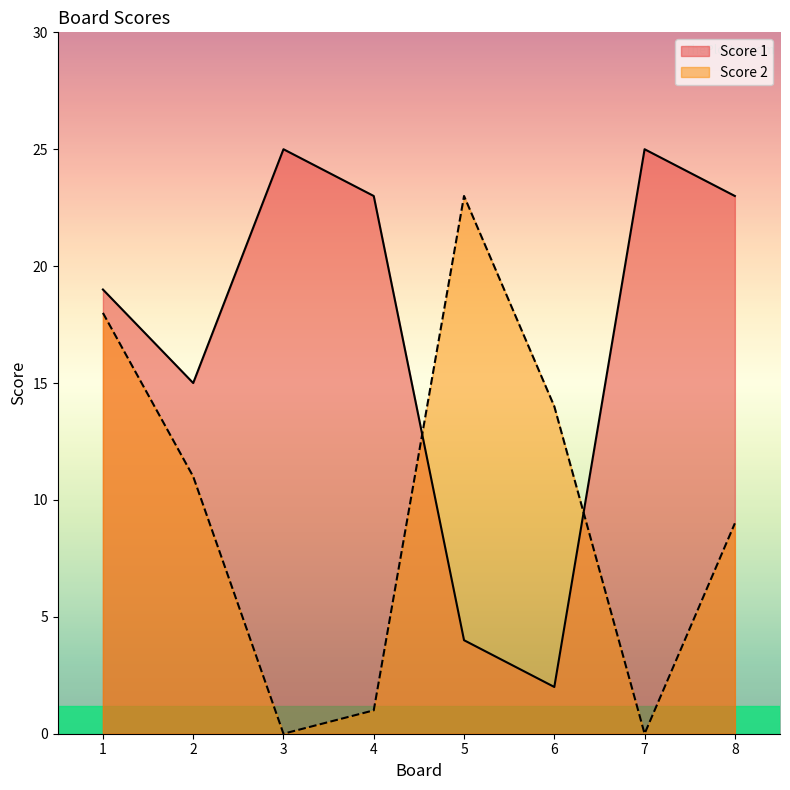

Rank the categories by Score 1 value from highest to lowest.

3, 7, 4, 8, 1, 2, 5, 6